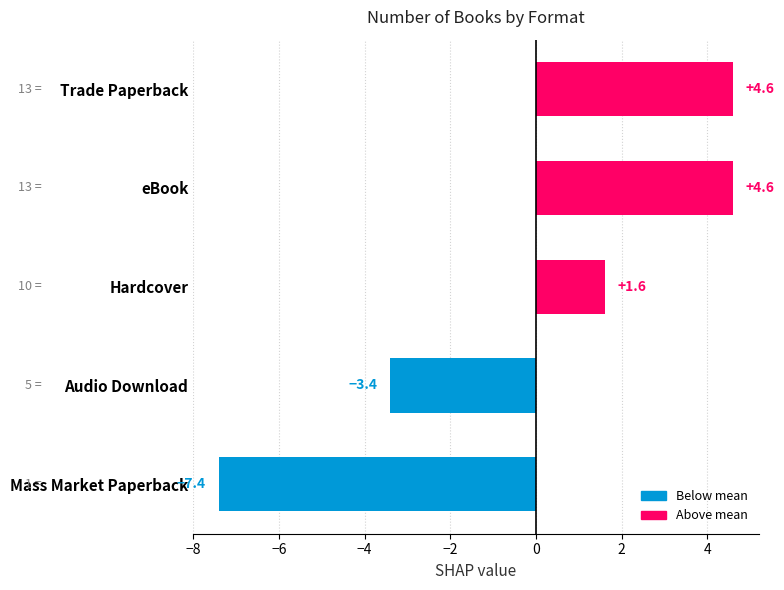

Reading top to bottom, transcribe all the data shown in this chart.

4.6	4.6	1.6	-3.4	-7.4